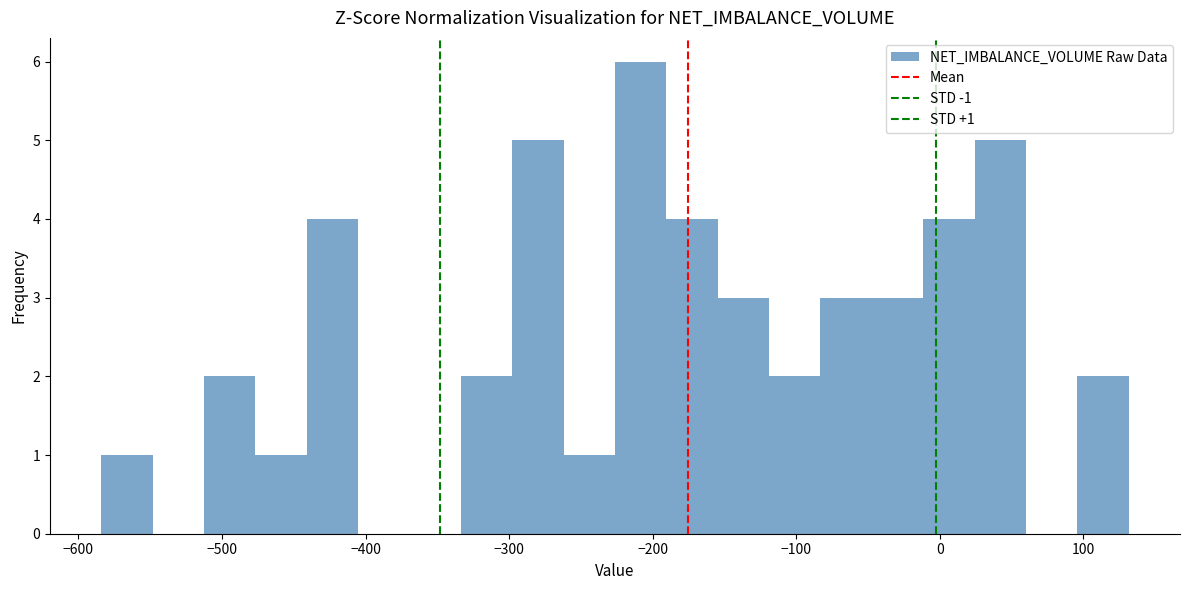

Around what value on the x-axis is the tallest bar? Give the approximate position of its centre, as read against the axis.

-210